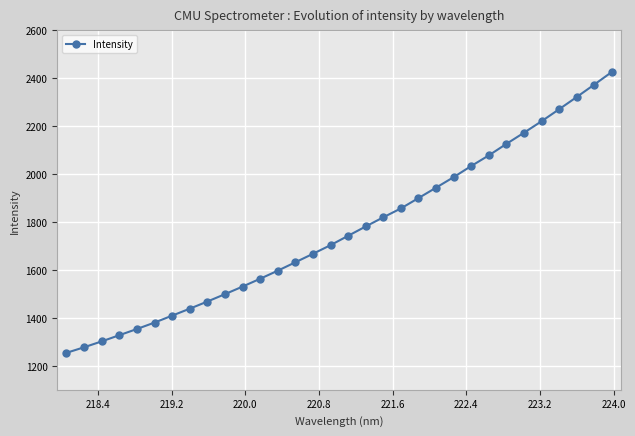

How many data points are less than 1742?

16